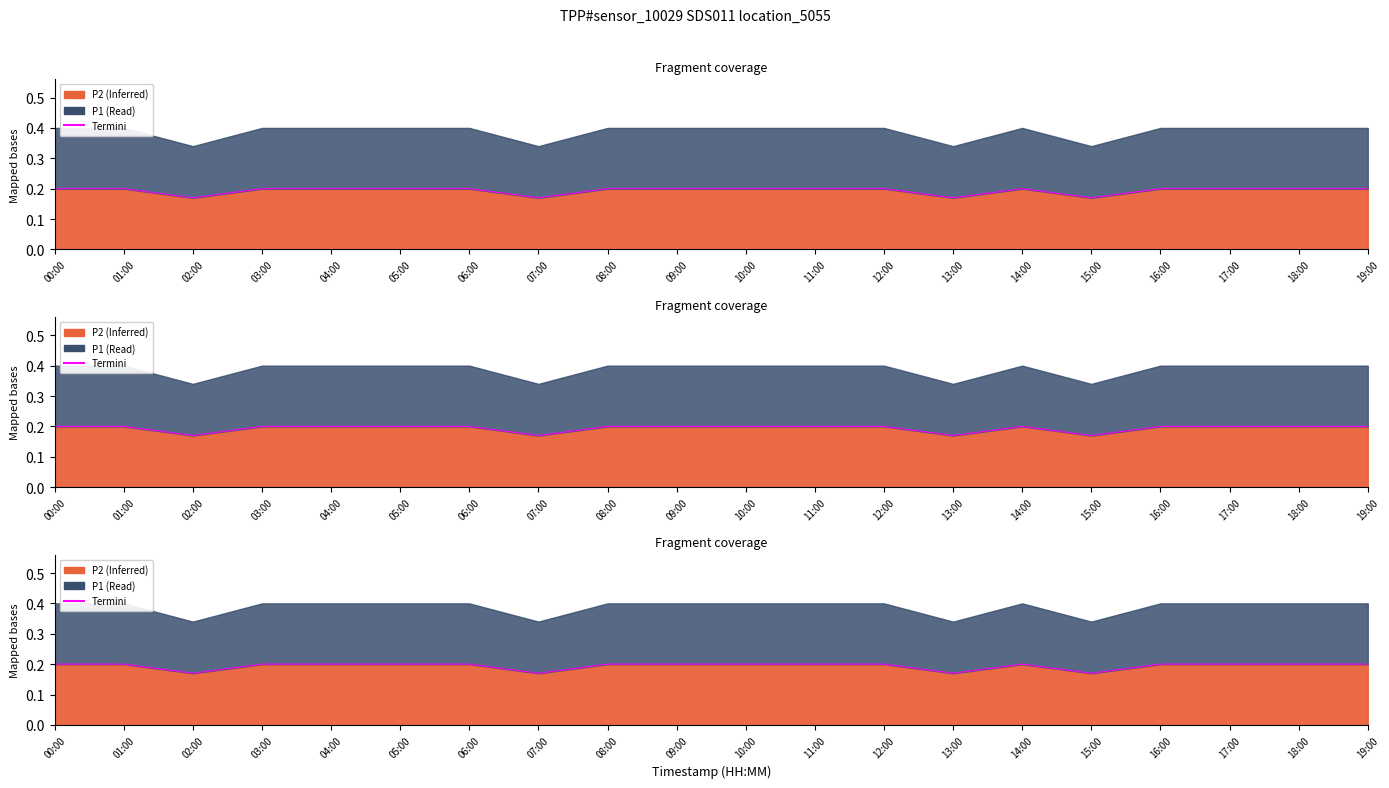

What is the greatest value displayed?

0.2